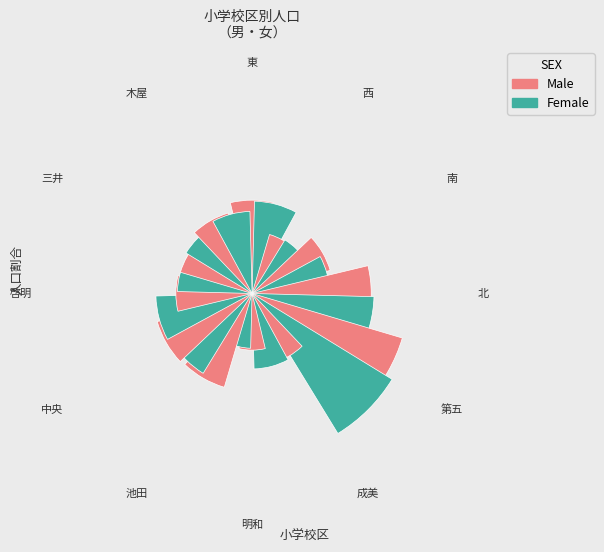

To the nearest percent, what is the difference between the largest and smallest slice percentages?

10%